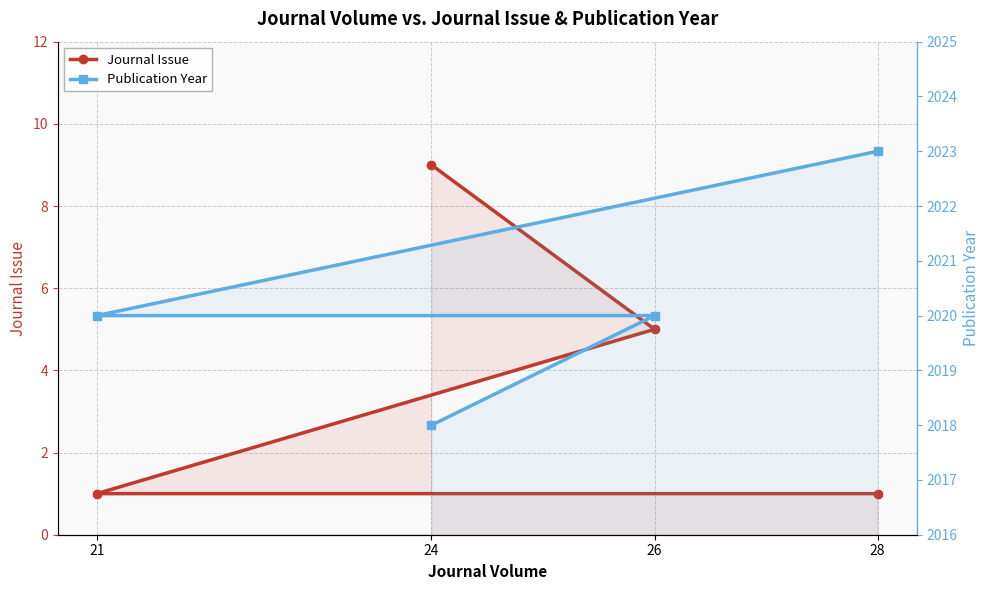

Which series has the largest total across all categories?

Publication Year